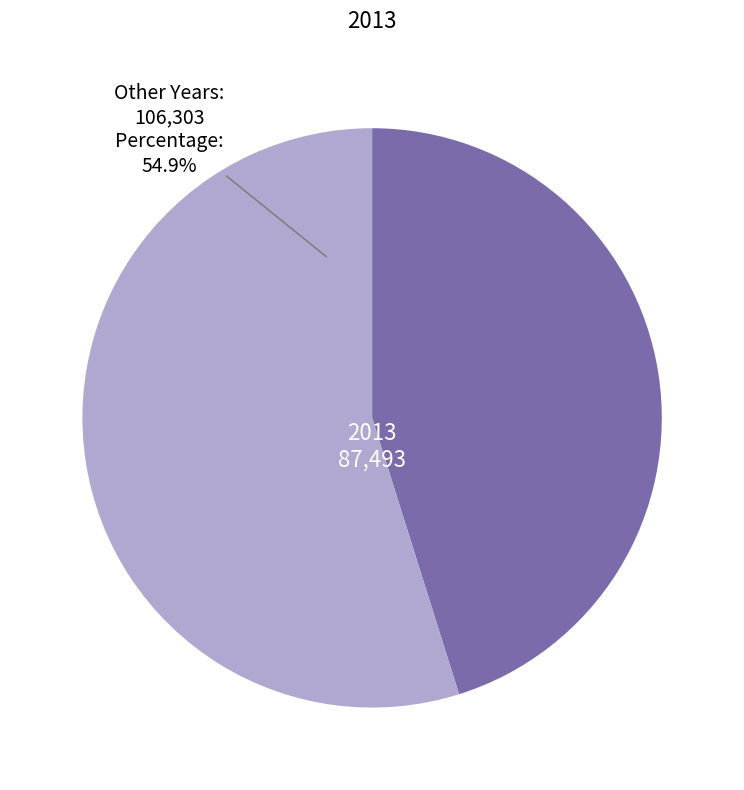

Count the number of slices in the pie.

2